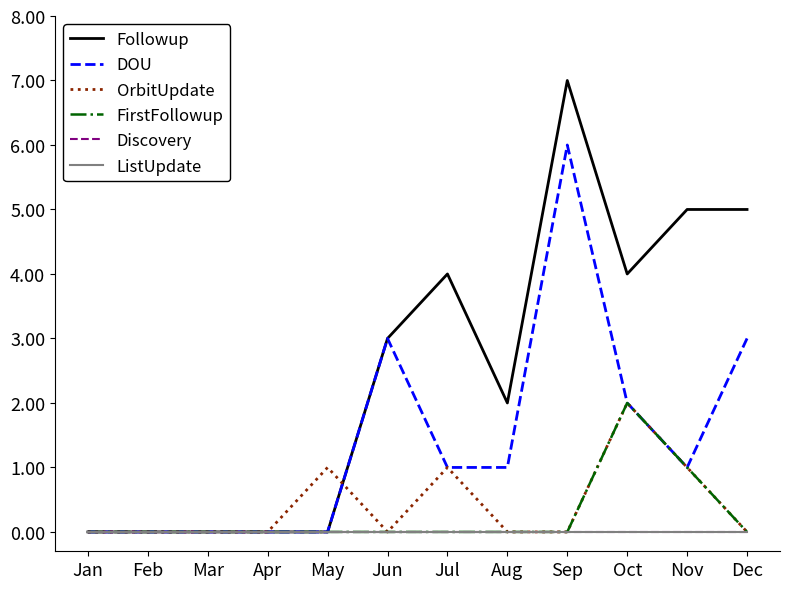

In OrbitUpdate, how many points are lower than both neighbors (excluding endpoints)?

1